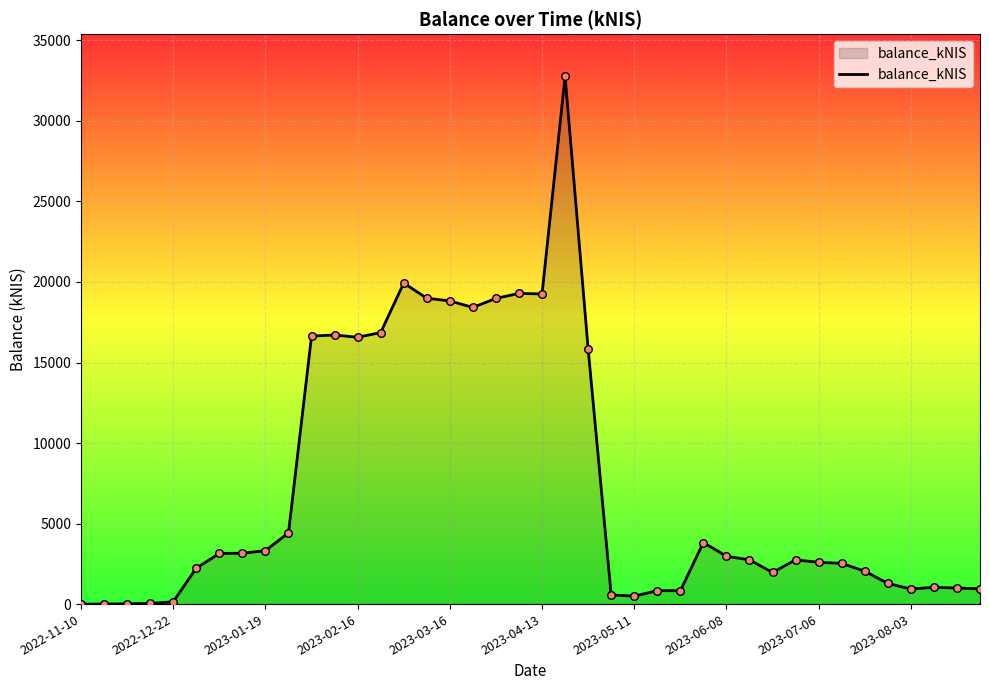

What is the maximum value shown in the chart?

32765.3